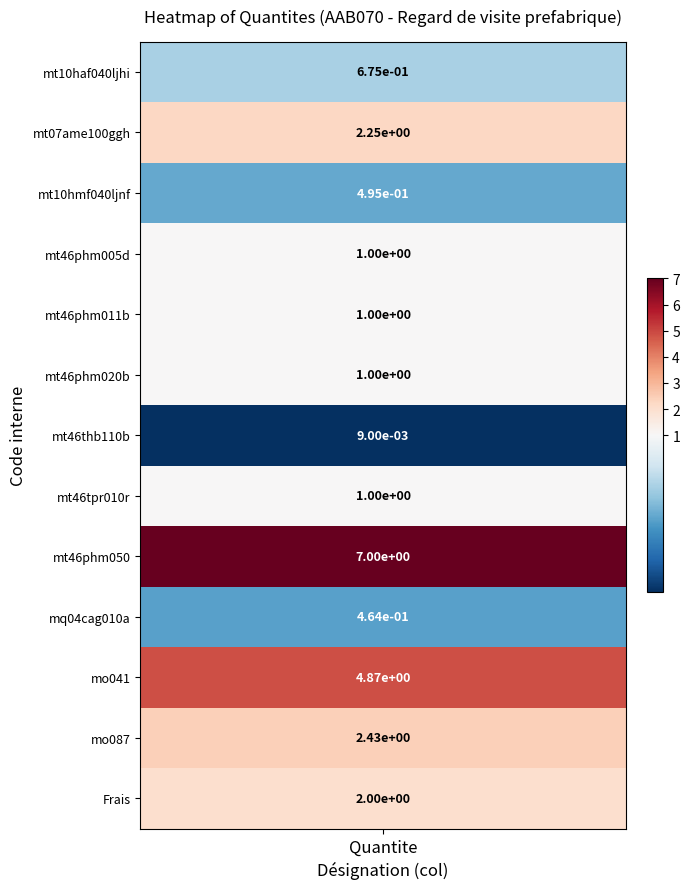

What is the difference between the maximum and minimum values?

7.0